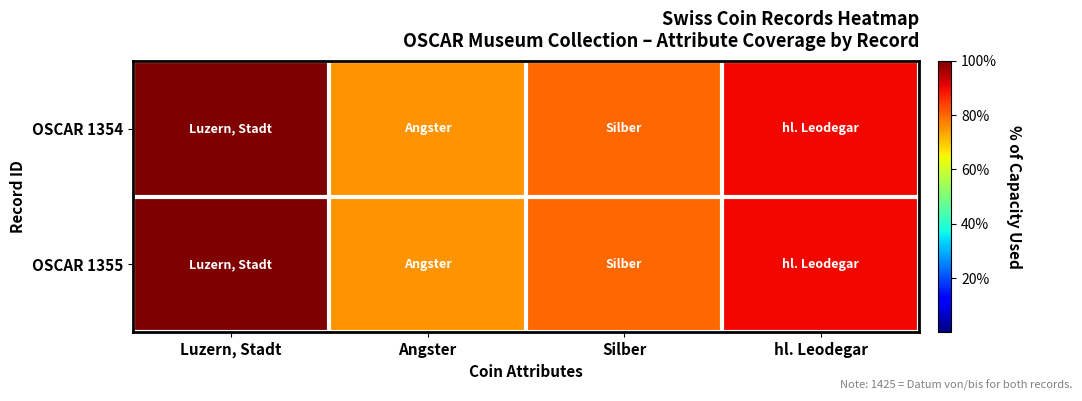

Which label corresponds to the smallest value in the chart?

Angster